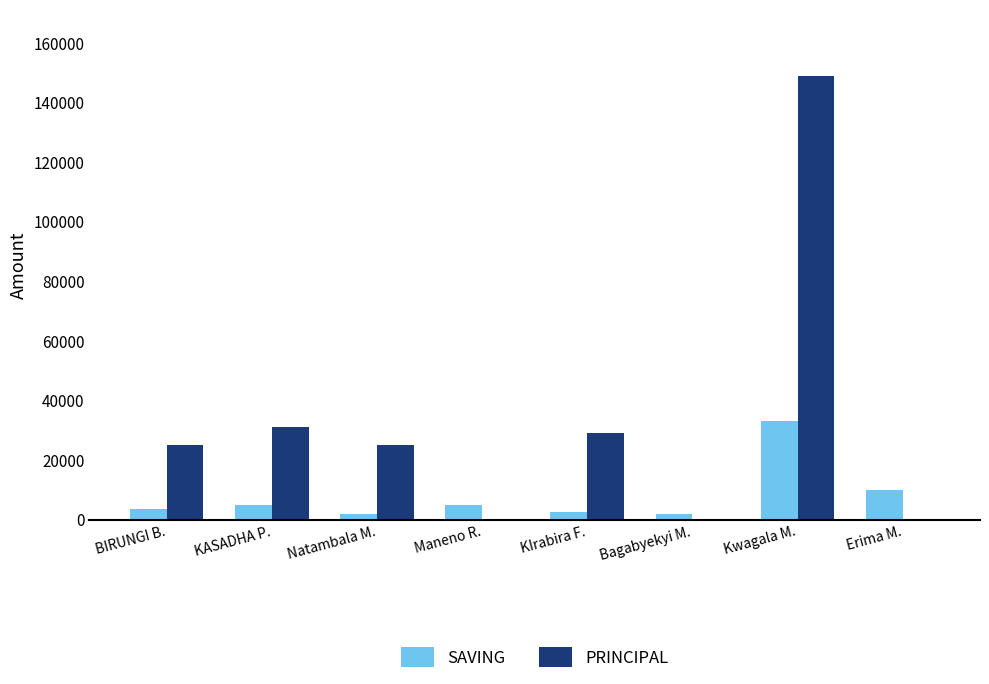

Which series changed the most between KASADHA P. and Maneno R.?

PRINCIPAL